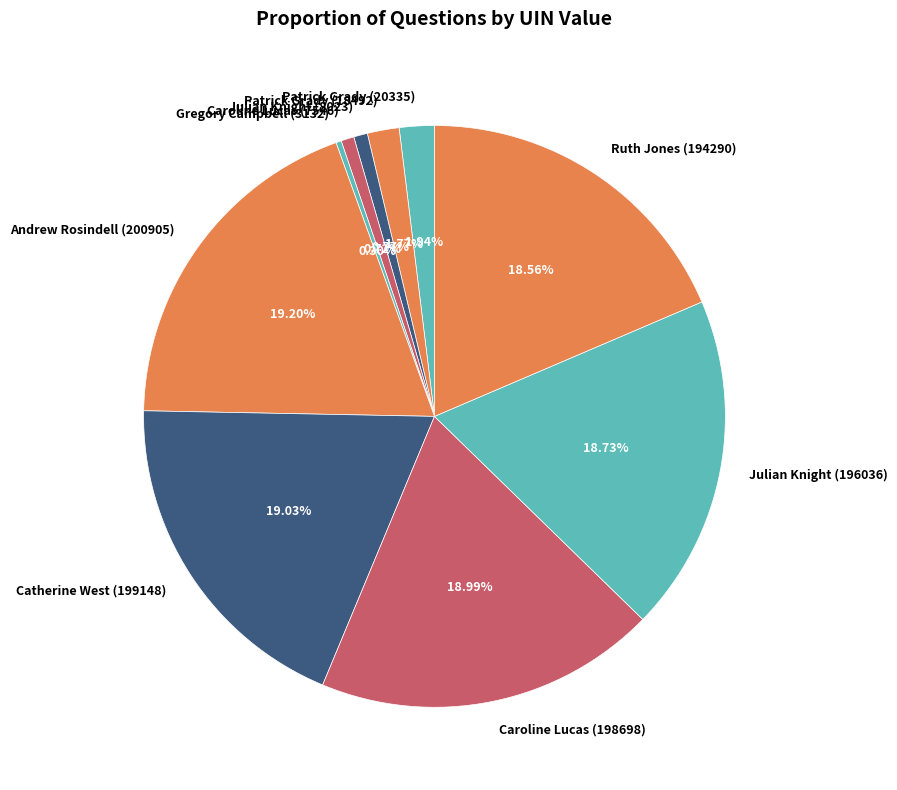

To the nearest percent, what is the difference between the Julian Knight (8023) and Caroline Lucas (198698) slice percentages?

18%